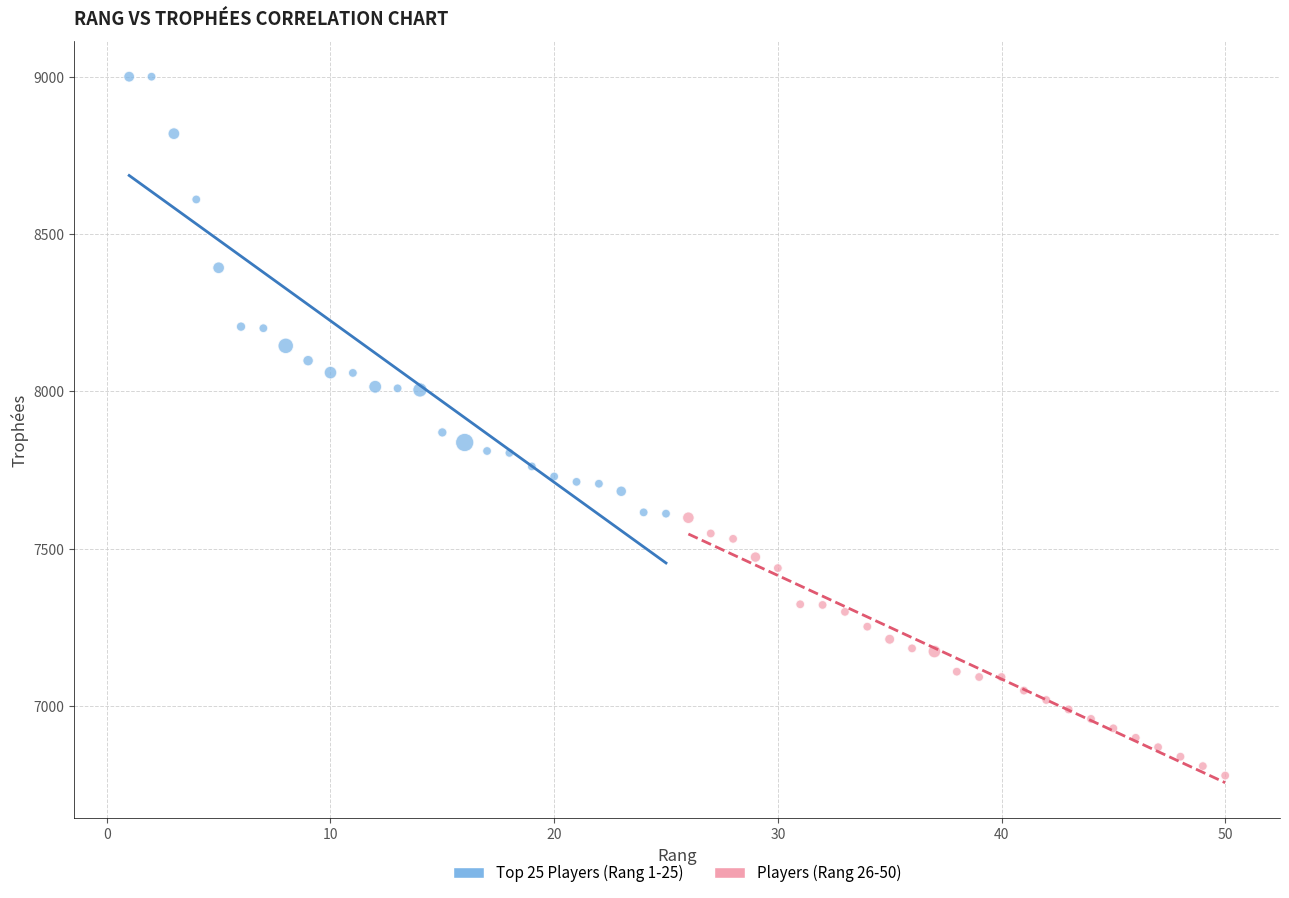

Which series has the widest spread of Y values?

Top 25 Players (Rang 1-25)